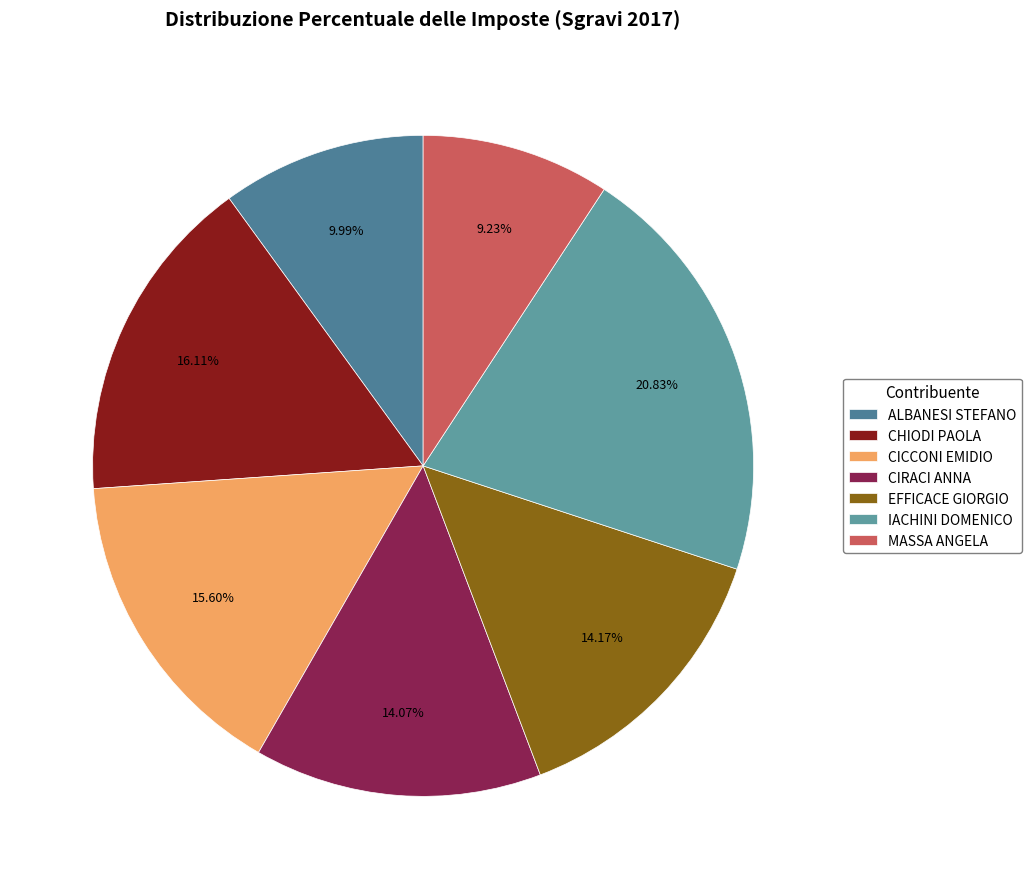

What percentage is the IACHINI DOMENICO slice, to the nearest percent?

21%